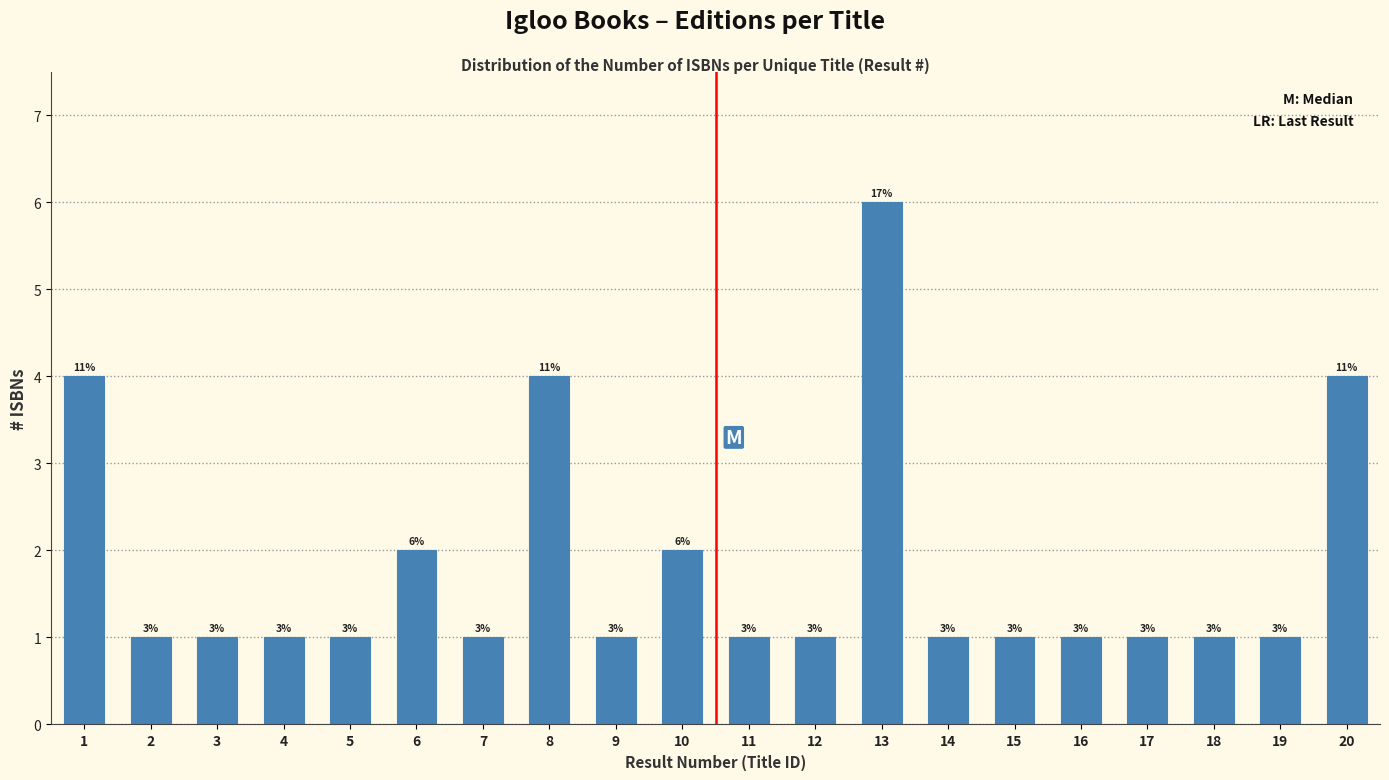

Does the chart contain any negative values?

No